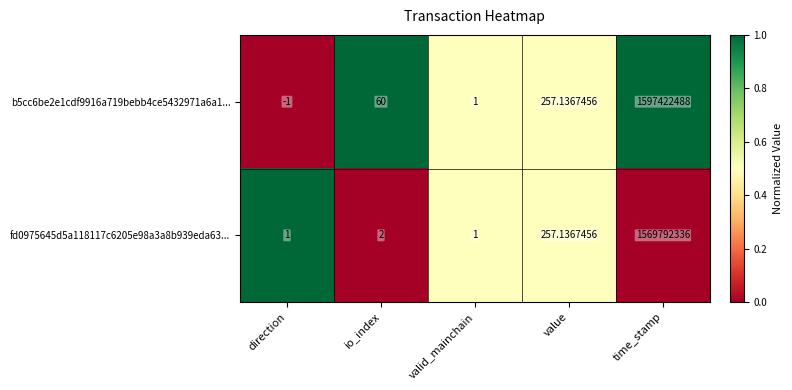

Rank the series by their maximum value, from lowest to highest.

fd0975645d5a118117c6205e98a3a8b939eda63..., b5cc6be2e1cdf9916a719bebb4ce5432971a6a1...